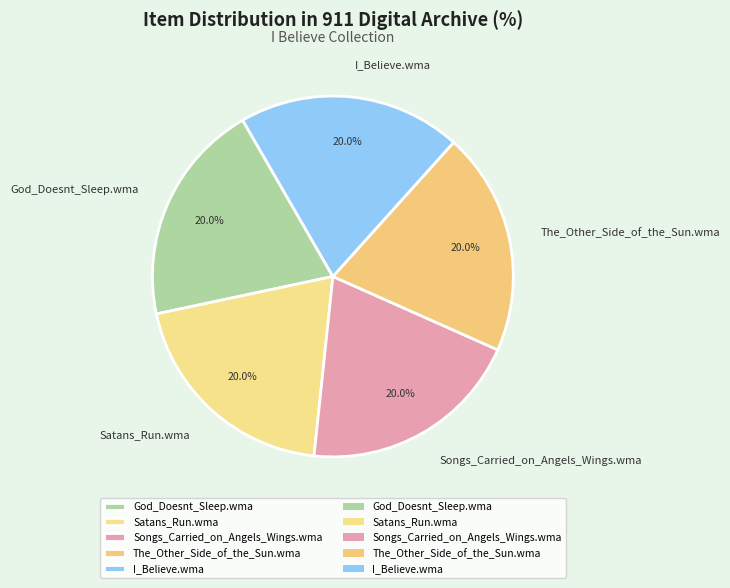

How many segments does this pie chart have?

5